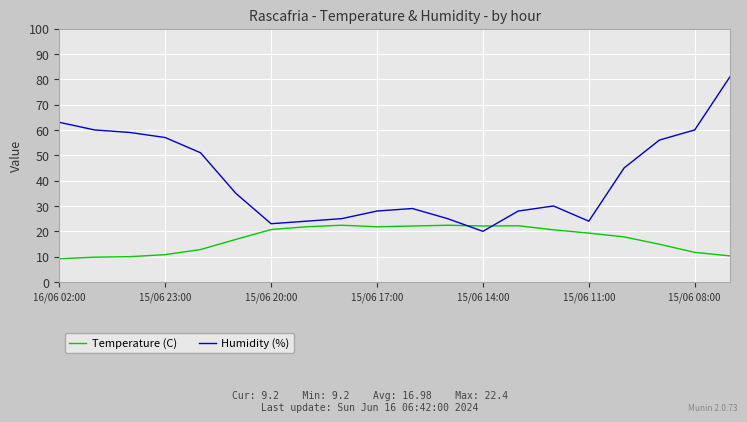

What is the minimum value for Humidity (%)?

20.0